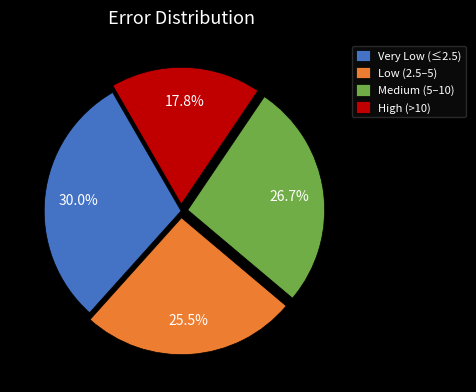

Which slice is the smallest?

High (>10)